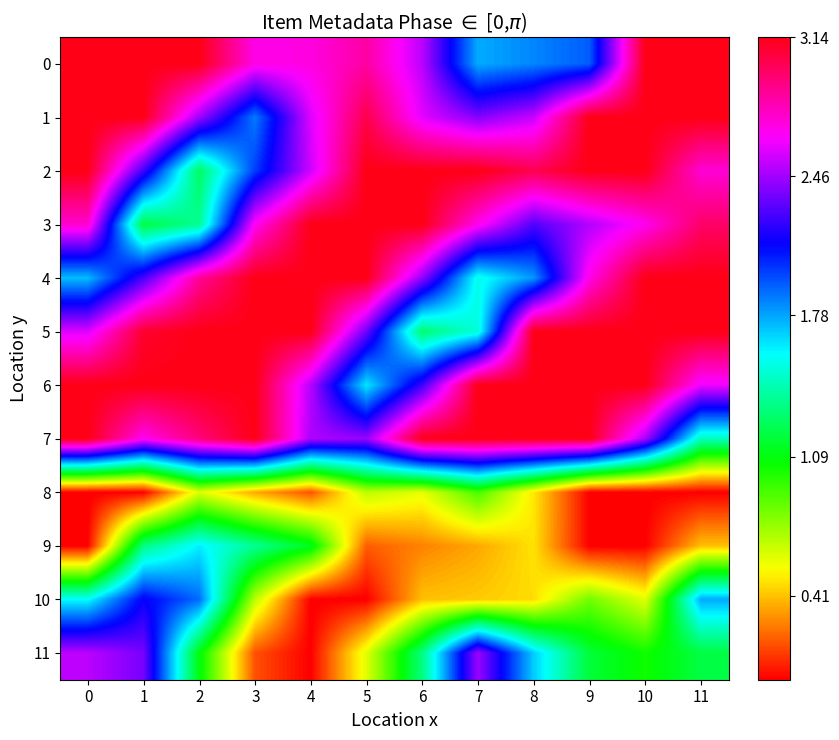

How many distinct data groups are displayed?

12